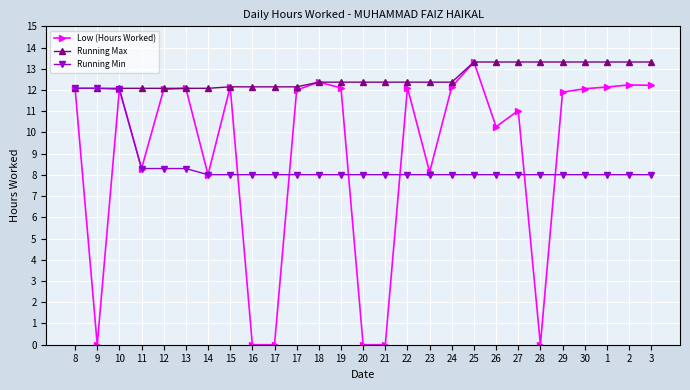

List the series in order of their peak value, lowest first.

Running Min, Low (Hours Worked), Running Max